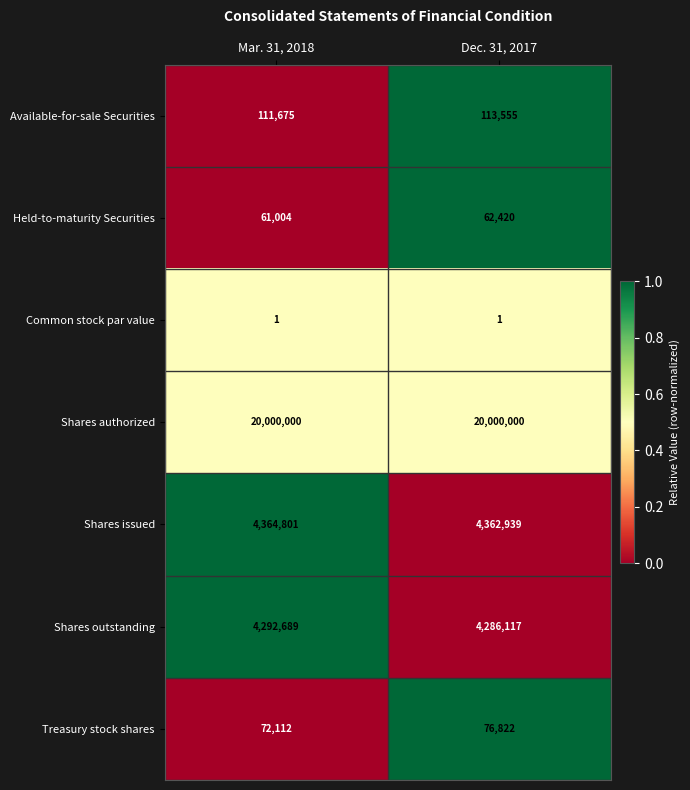

The value of Shares outstanding at Dec. 31, 2017 is 861555. True or false?

False